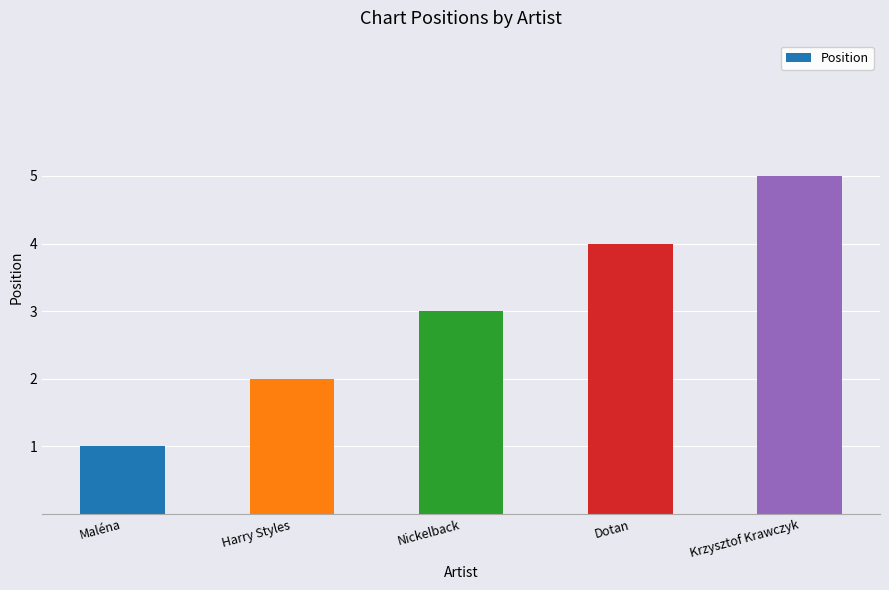

What is the difference between the maximum and minimum values?

4